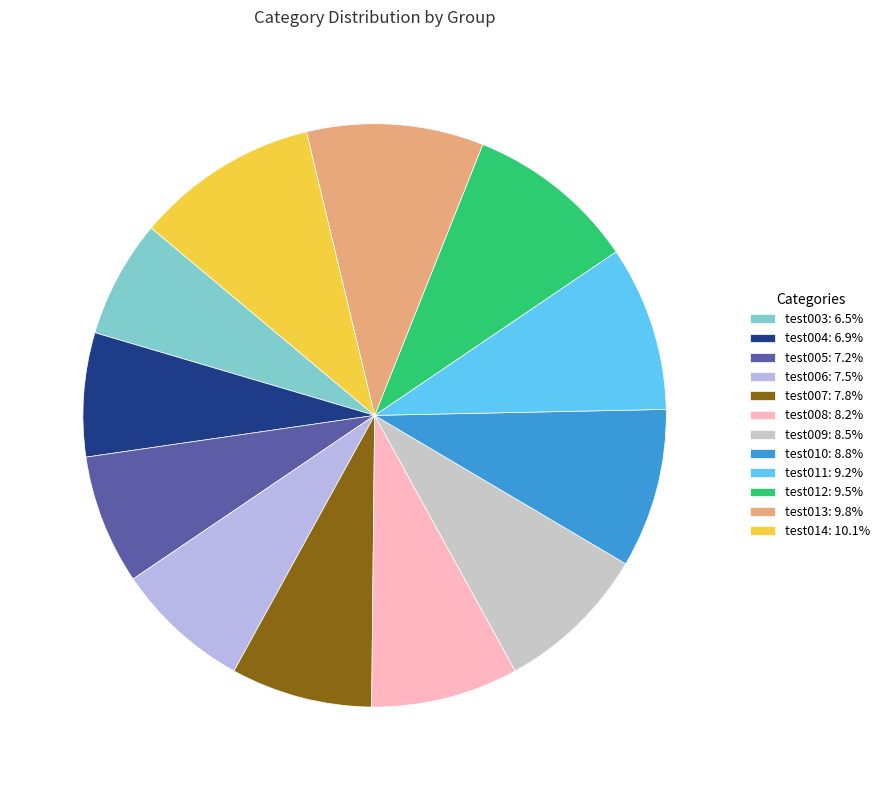

How much of the chart is everything except test004?

93.1%